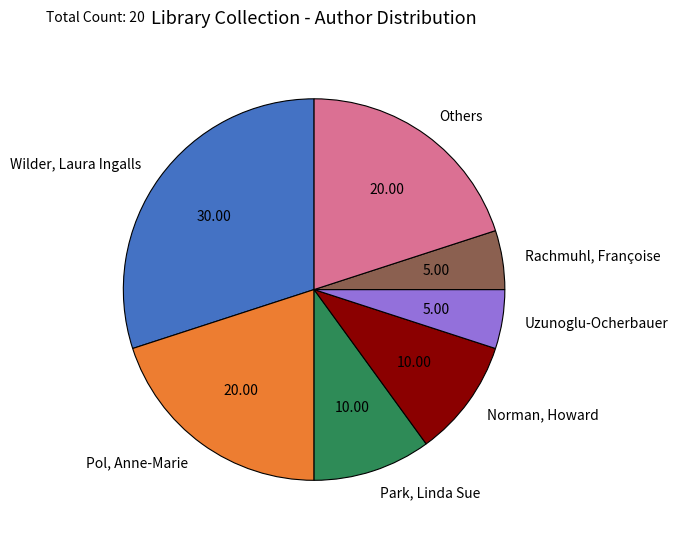

Which has a higher value, Park, Linda Sue or Uzunoglu-Ocherbauer?

Park, Linda Sue